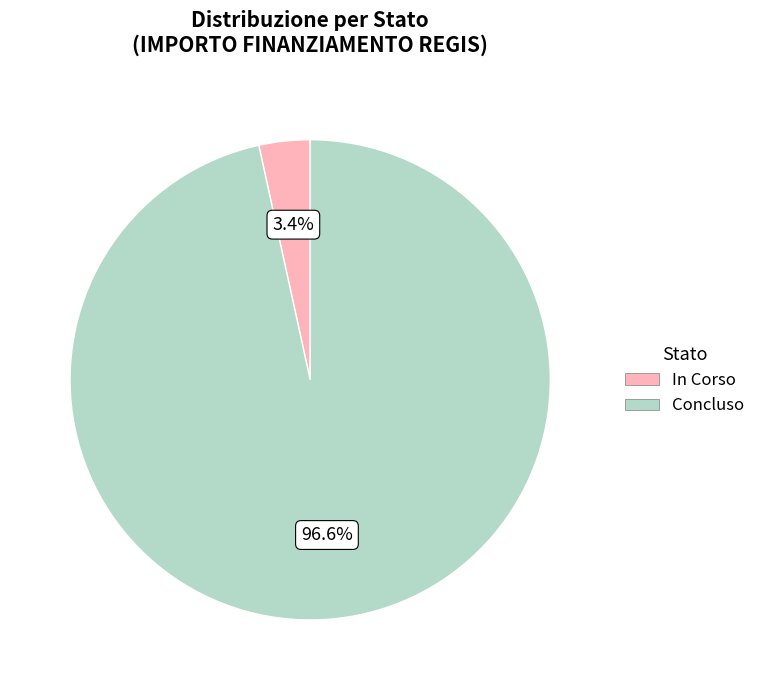

To the nearest percent, what percentage of the pie is Concluso?

97%